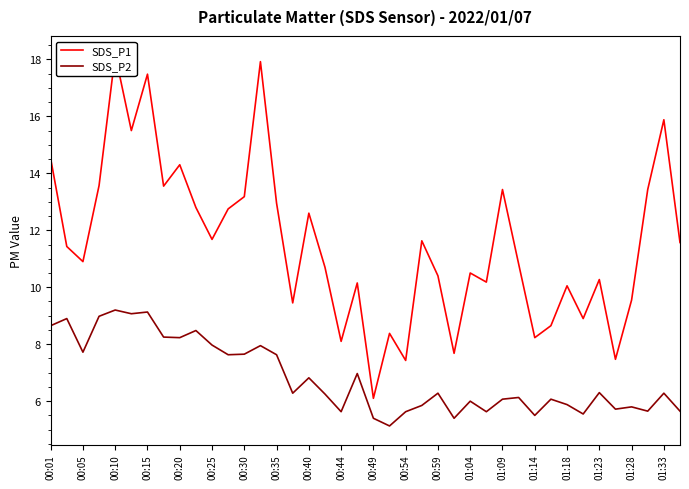

How many lines are shown in the chart?

2